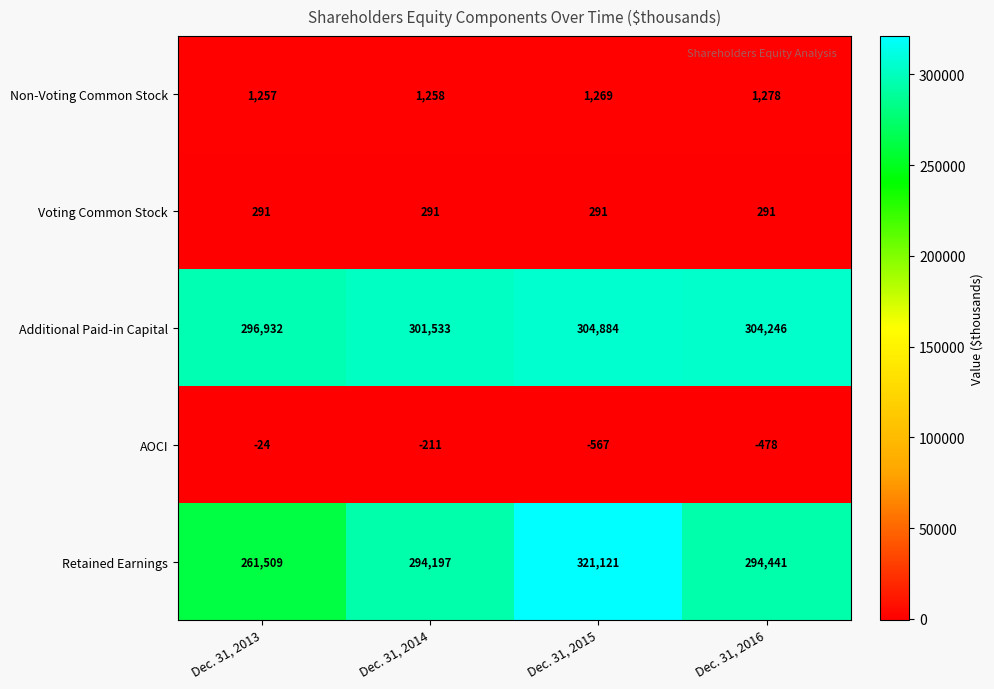

At which category does the chart reach its peak across all series?

Dec. 31, 2015